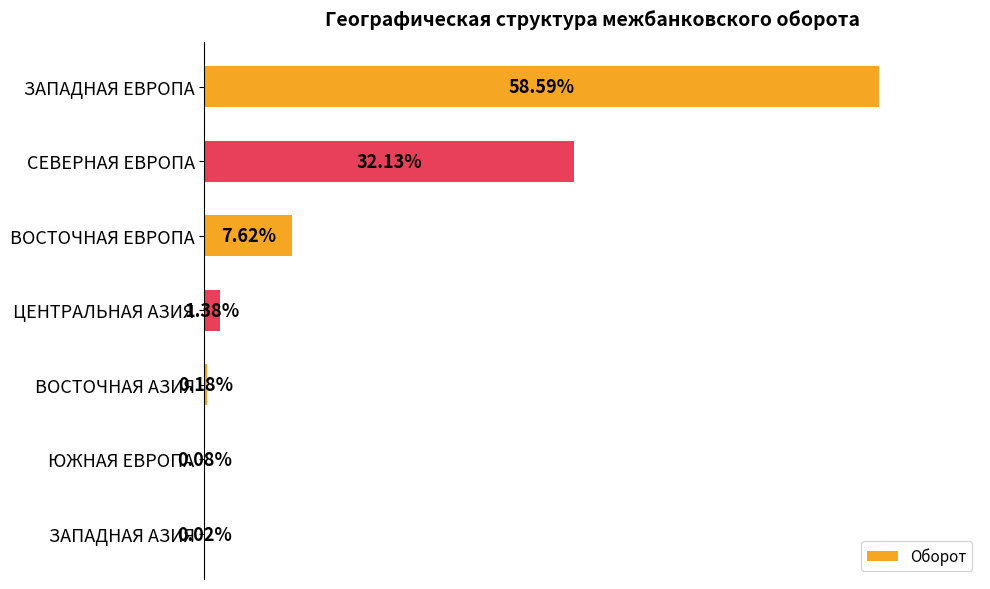

Where is the data nearest to the value 29?

СЕВЕРНАЯ ЕВРОПА